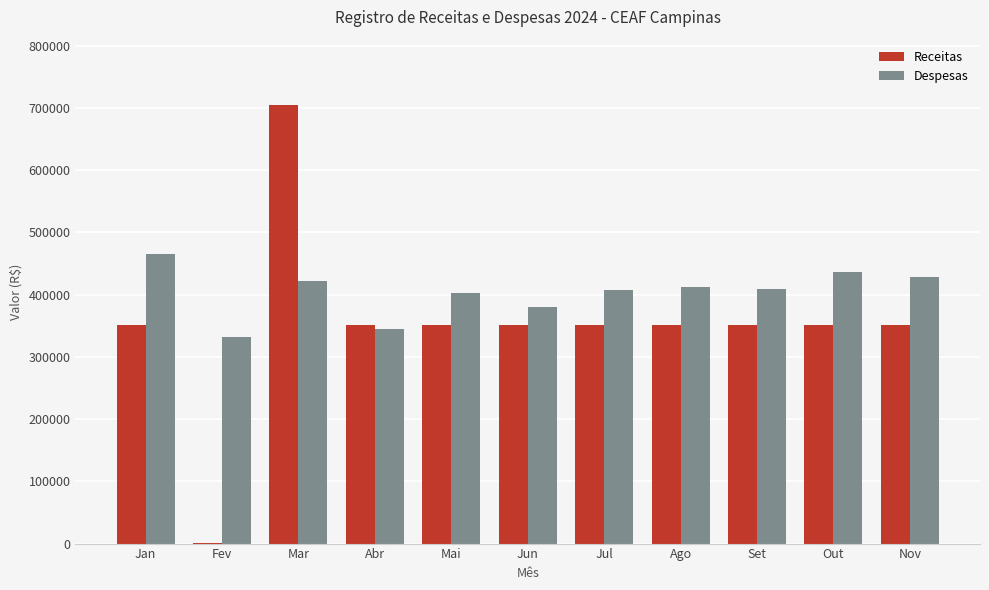

What are all the series names shown in the legend?

Receitas, Despesas